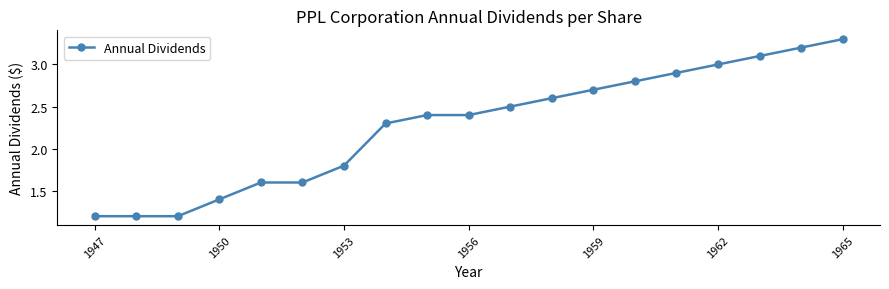

What is the value of the 5th point from the left?

1.6